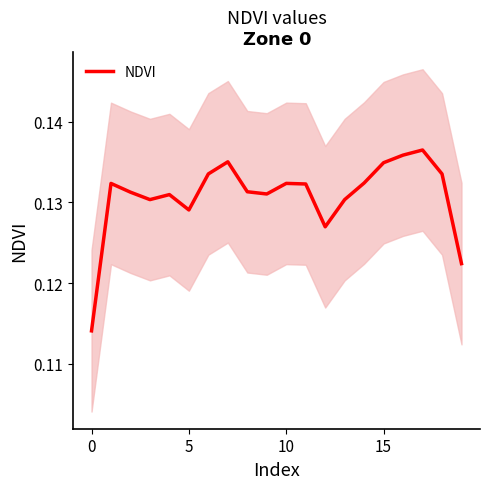

Reading right to left, extract all data points from this chart.

0.1	0.1	0.1	0.1	0.1	0.1	0.1	0.1	0.1	0.1	0.1	0.1	0.1	0.1	0.1	0.1	0.1	0.1	0.1	0.1